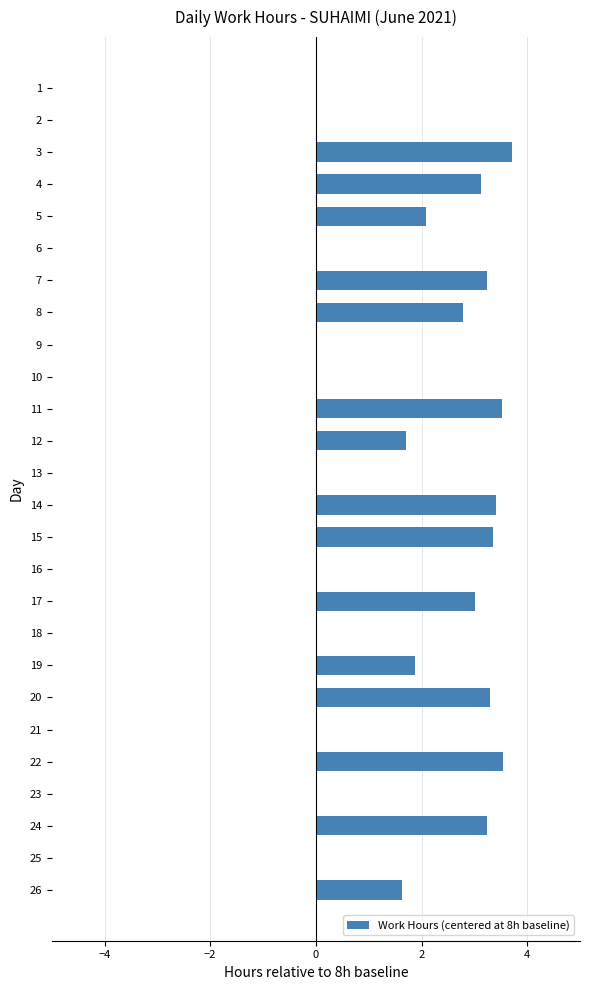

Are the bars grouped side by side (vs. stacked)?

No